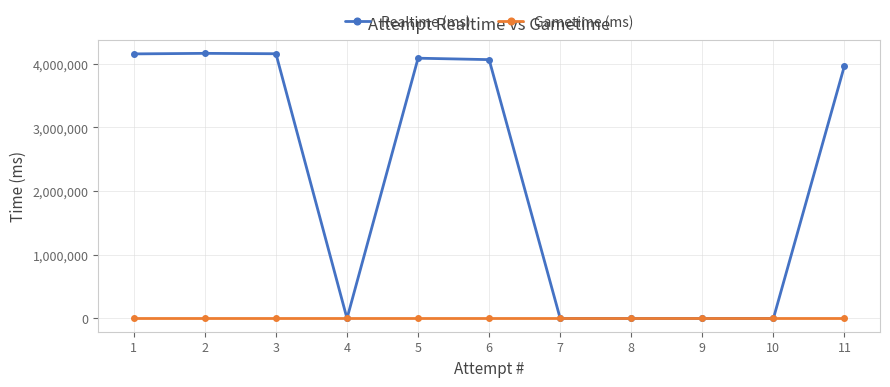

What is the difference between the Realtime (ms) values at 1 and 9?

4154448